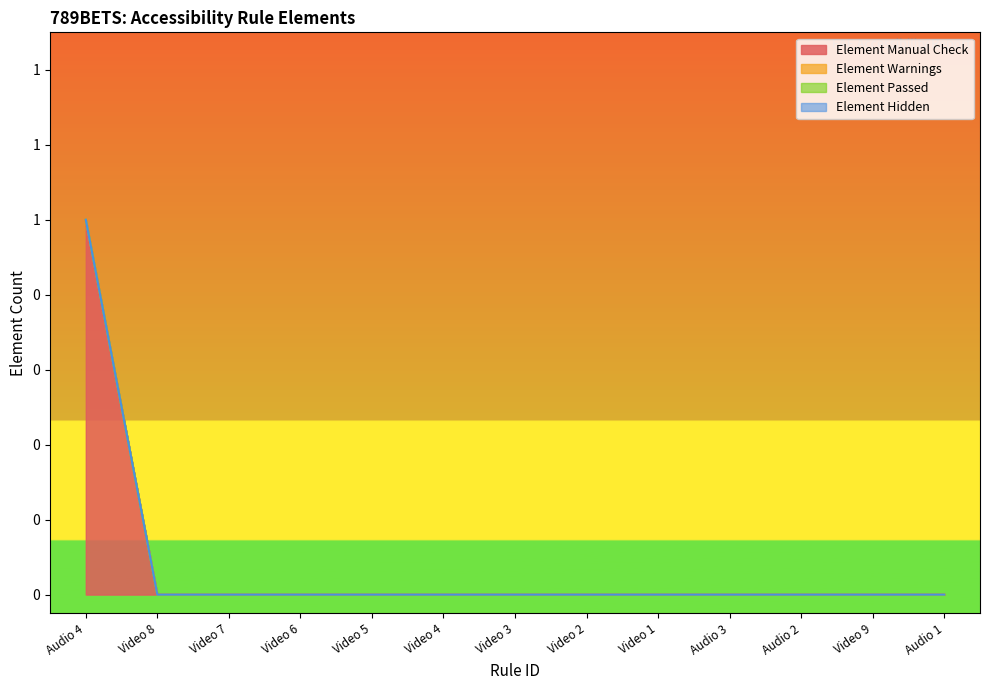

At Audio 4, list the series in order from smallest to largest.

Element Warnings, Element Passed, Element Hidden, Element Manual Check